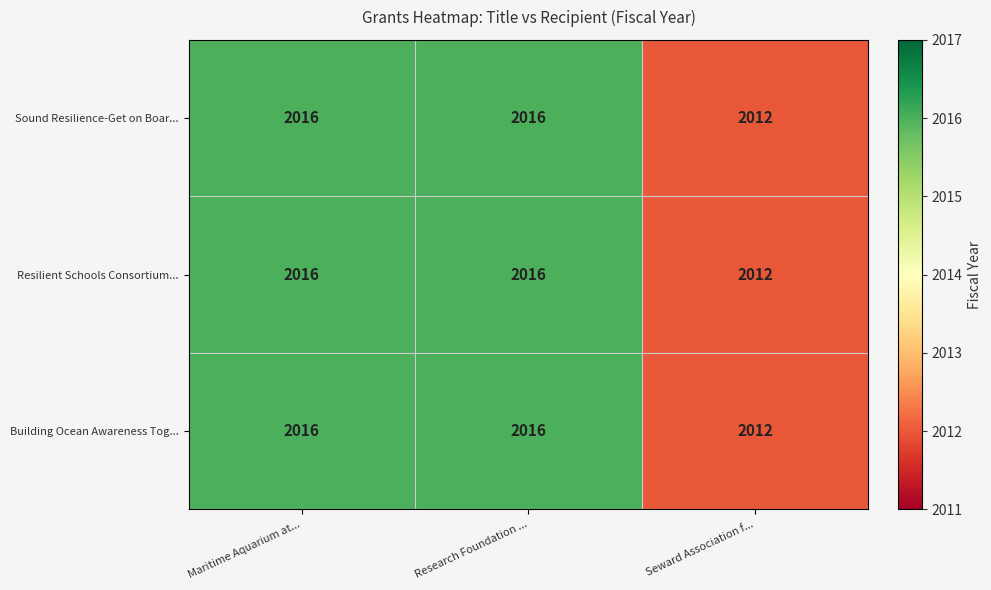

What is the total value across all series at Research Foundation ...?

6048